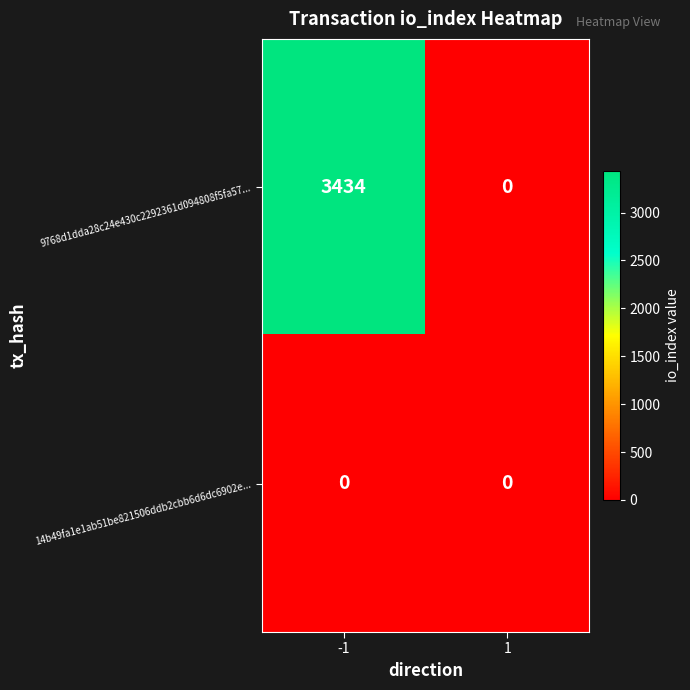

Count the number of categories in the chart.

2